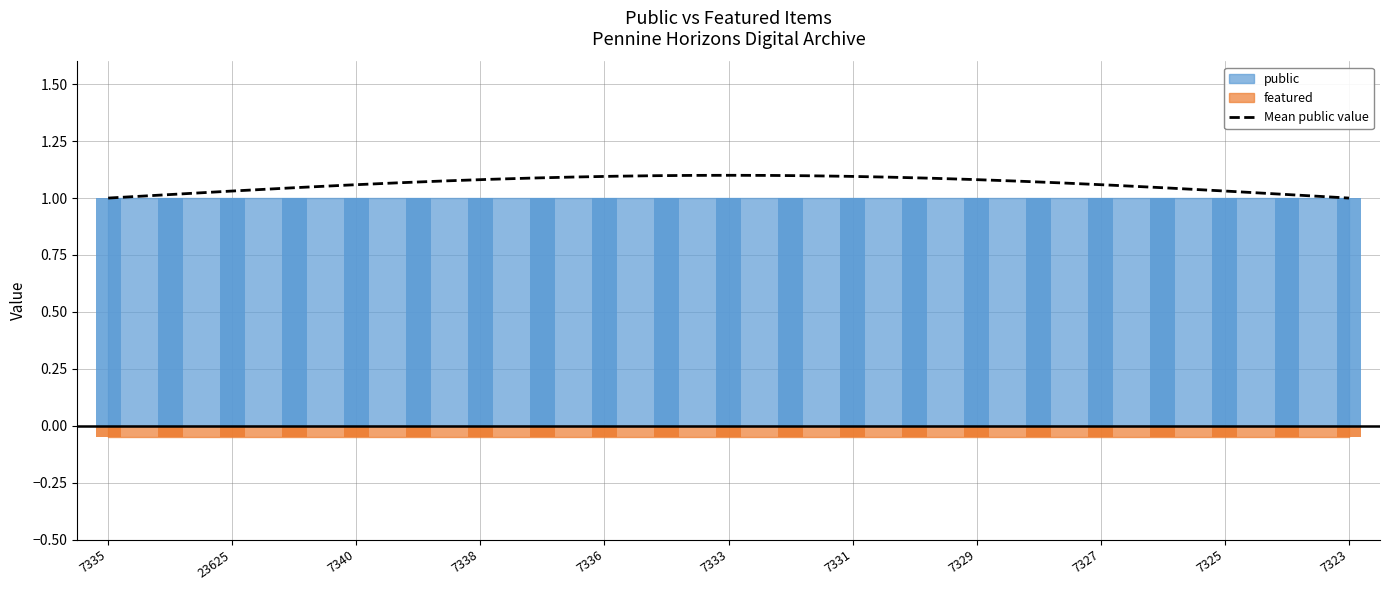

What is the sum of all public values?

21